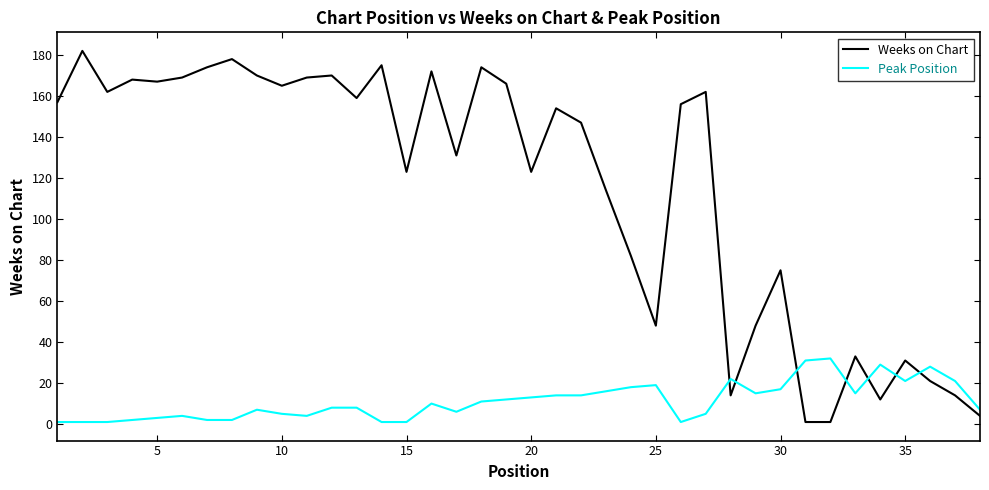

True or false: Weeks on Chart and Peak Position cross at least once.

True